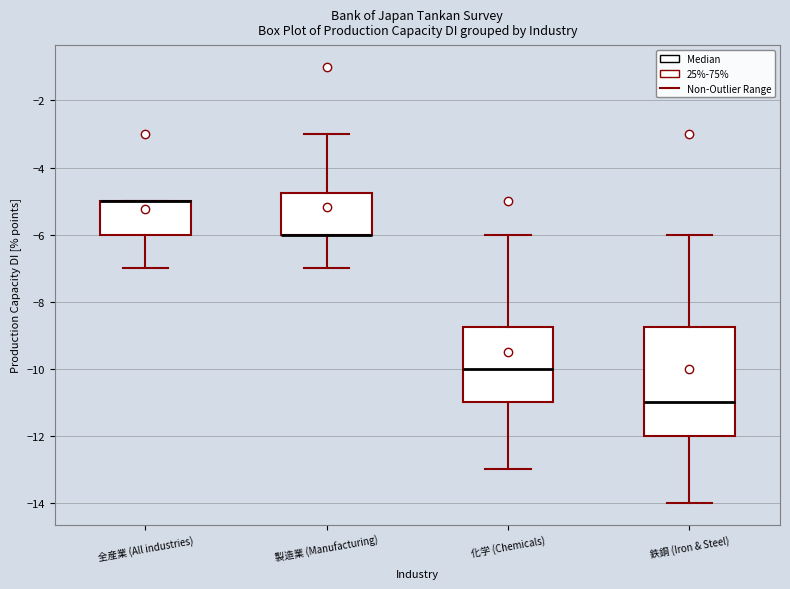

Reading left to right, read every box against the y-axis: the position of its median line, the range the box covers, and the ends of its whiskers. The values are not printed on the chart, so give them approximately, as read against the axis.

全産業 (All industries): median -5.0 (drawn on the box's upper edge), box -6.0 to -5.0, whiskers -7.0 to -5.0
製造業 (Manufacturing): median -6.0 (drawn on the box's lower edge), box -6.0 to -4.8, whiskers -7.0 to -3.0
化学 (Chemicals): median -10.0, box -11.0 to -8.8, whiskers -13.0 to -6.0
鉄鋼 (Iron & Steel): median -11.0, box -12.0 to -8.8, whiskers -14.0 to -6.0